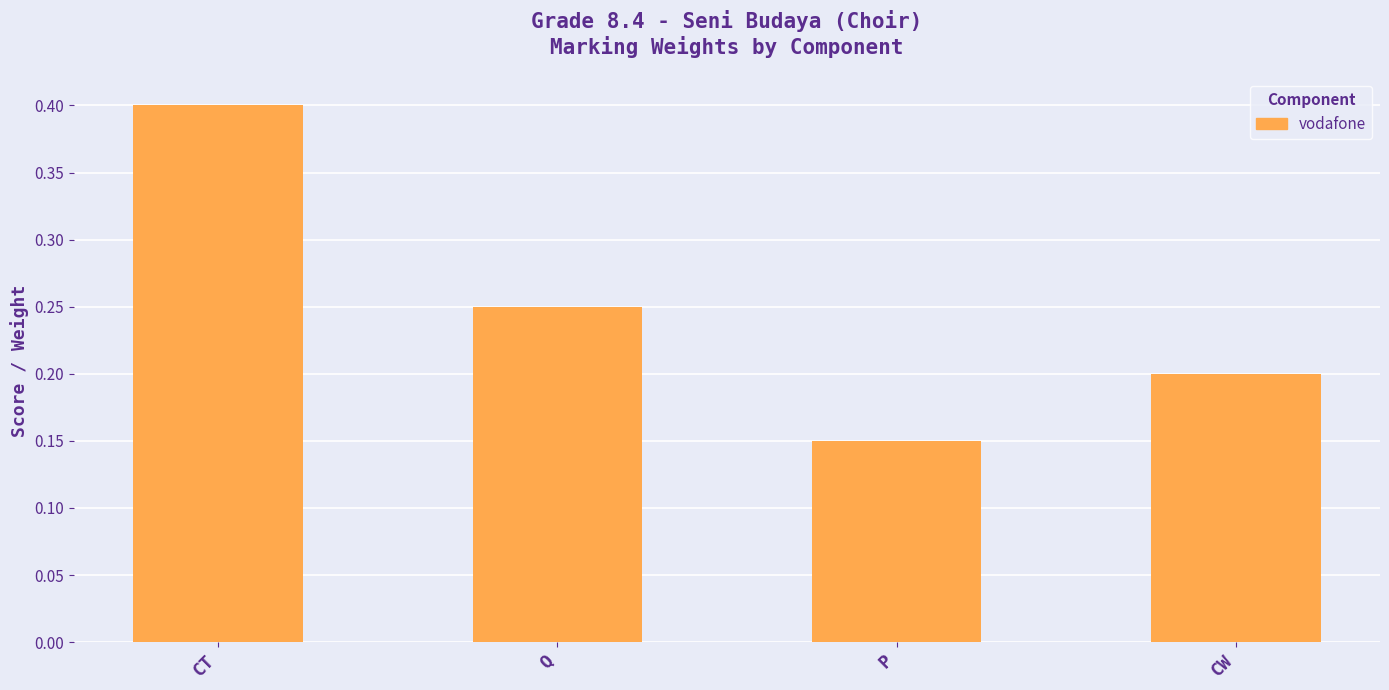

What is the sum of the values at Q and P?

0.4